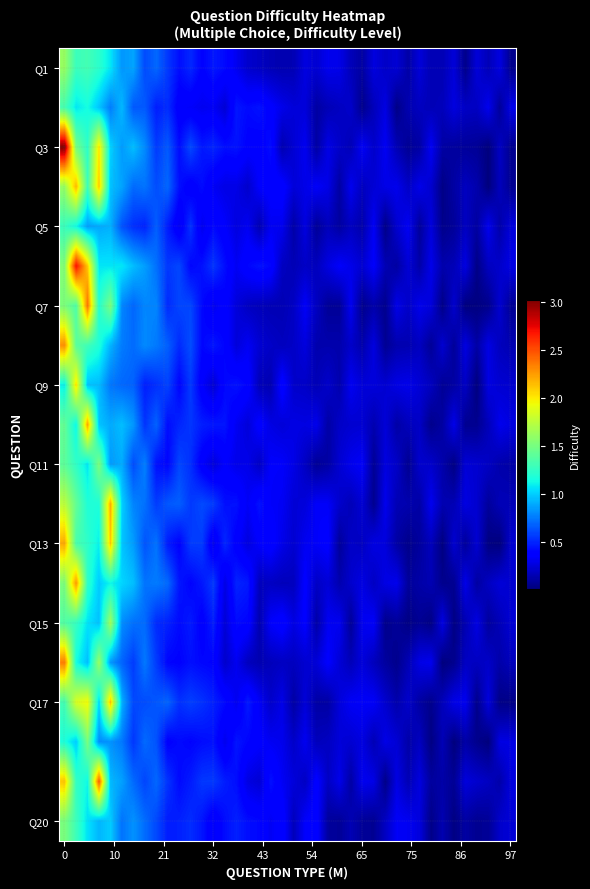

Which label corresponds to the smallest value in the chart?

38